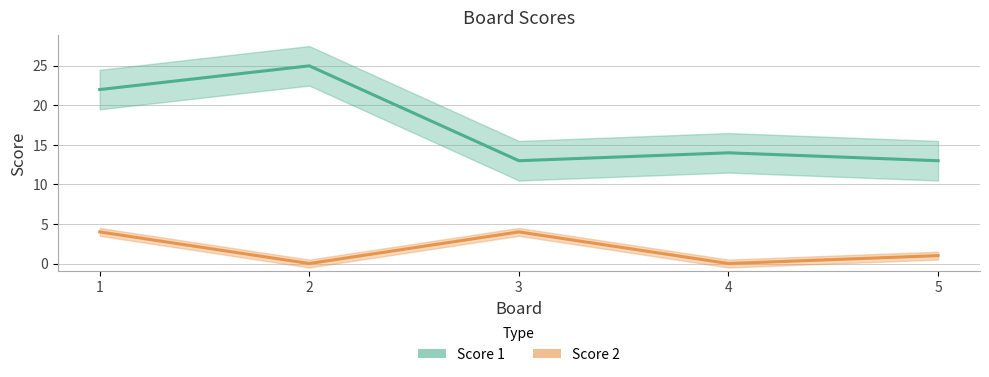

What is the value of the Score 2 point at the 5th from the left?

1